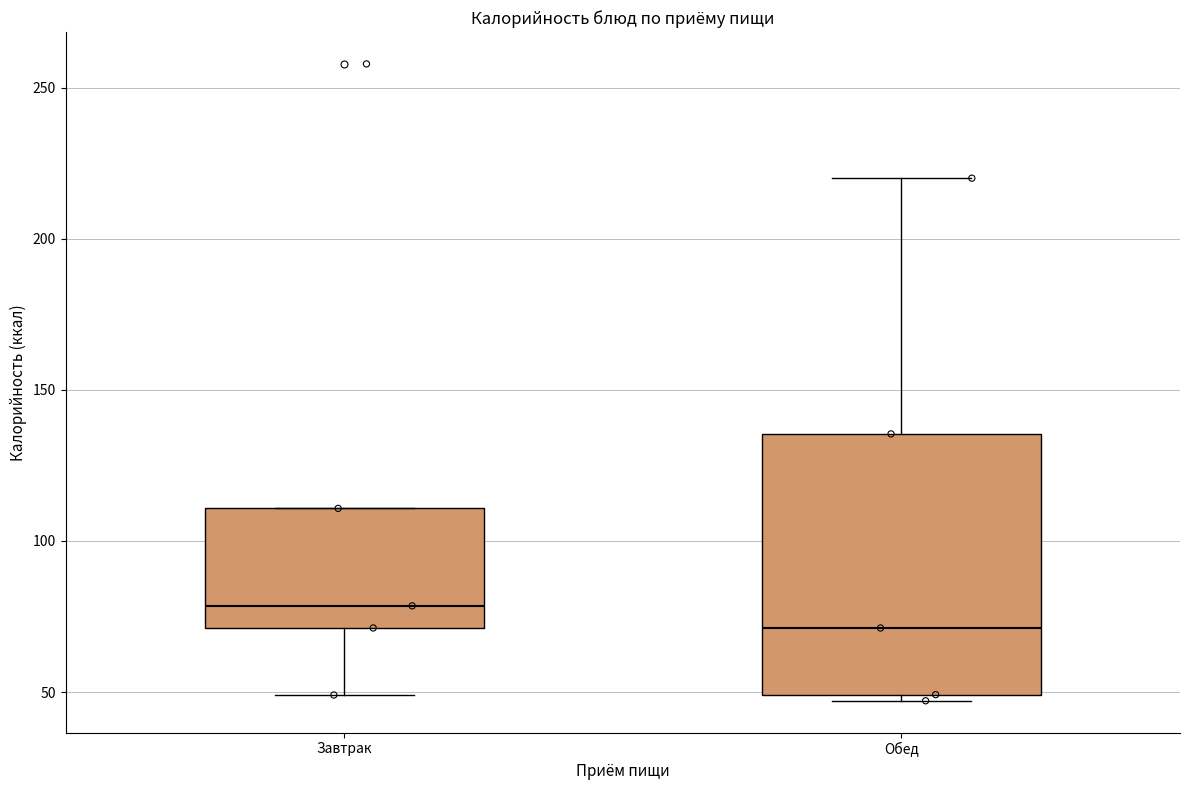

Reading left to right, read every box against the y-axis: the position of its median line, the range the box covers, and the ends of its whiskers. The values are not printed on the chart, so give them approximately, as read against the axis.

Завтрак: median 80, box 70 to 110, whiskers 50 to 110
Обед: median 70, box 50 to 135, whiskers 45 to 220